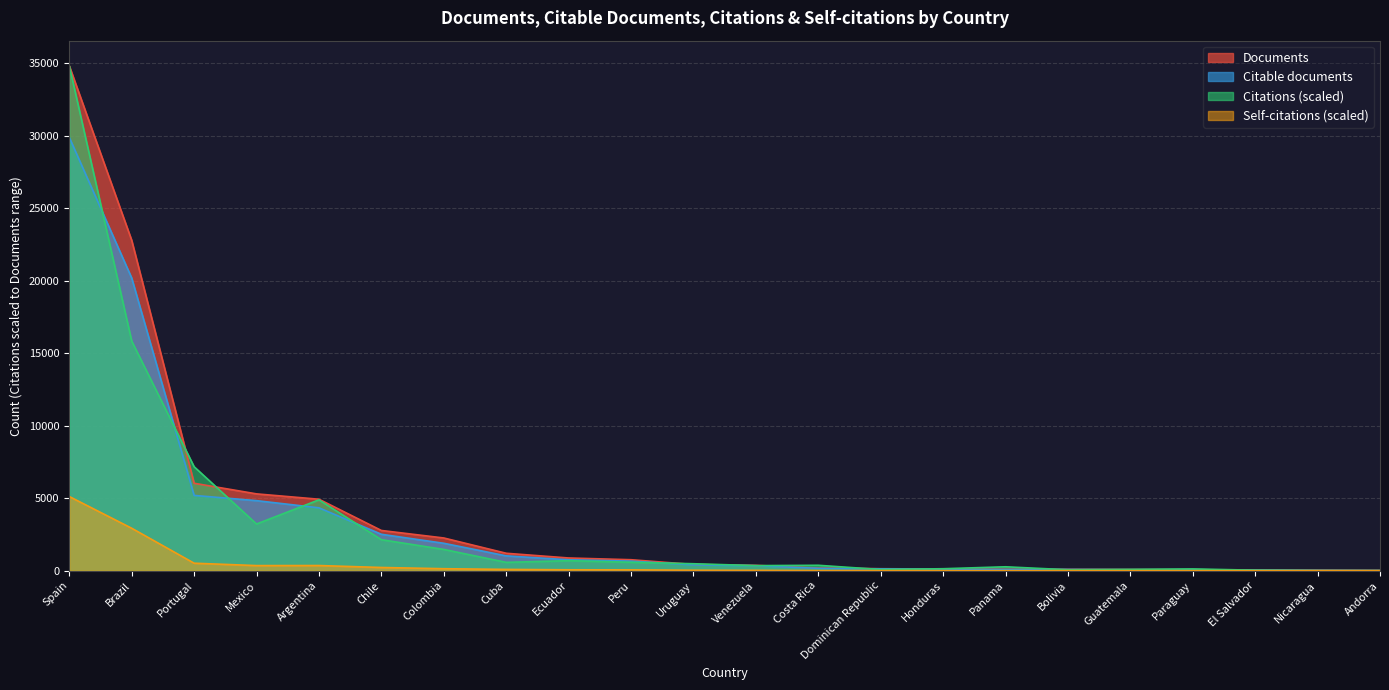

Which series changed the most between Peru and Costa Rica?

Documents